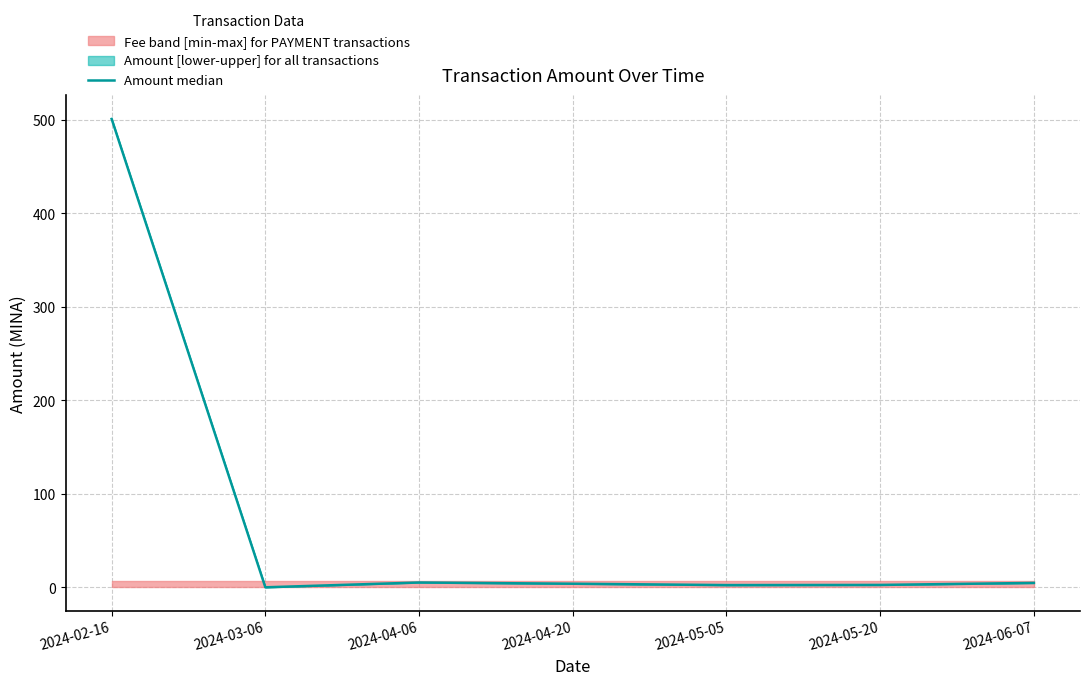

Reading left to right, extract all data points from this chart.

501.0	0.0	5.1	3.8	2.4	2.6	4.7